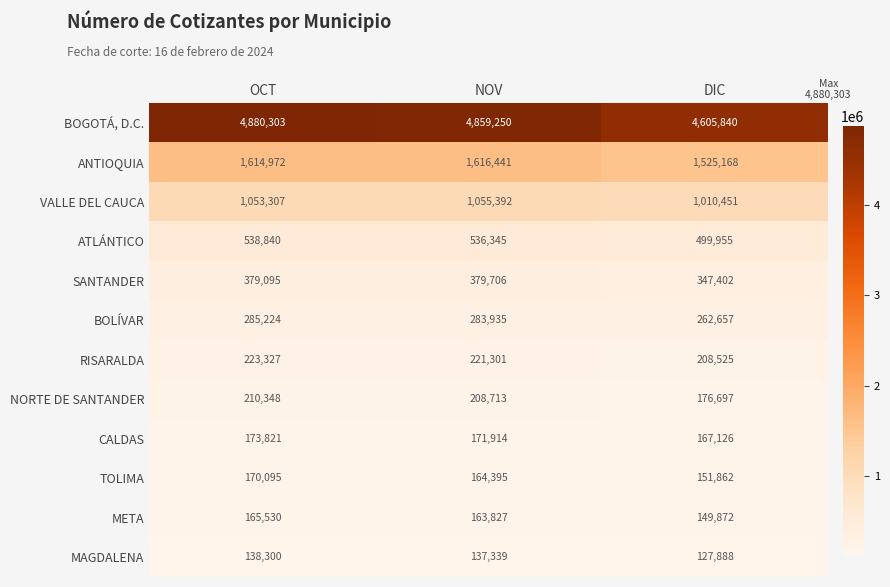

How many categories are shown in the chart?

3